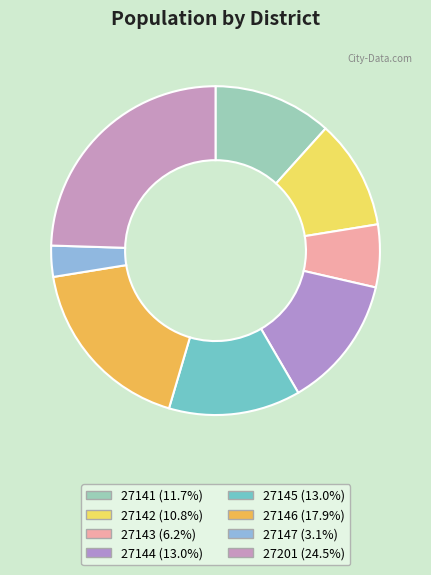

Which slice is the smallest?

27147